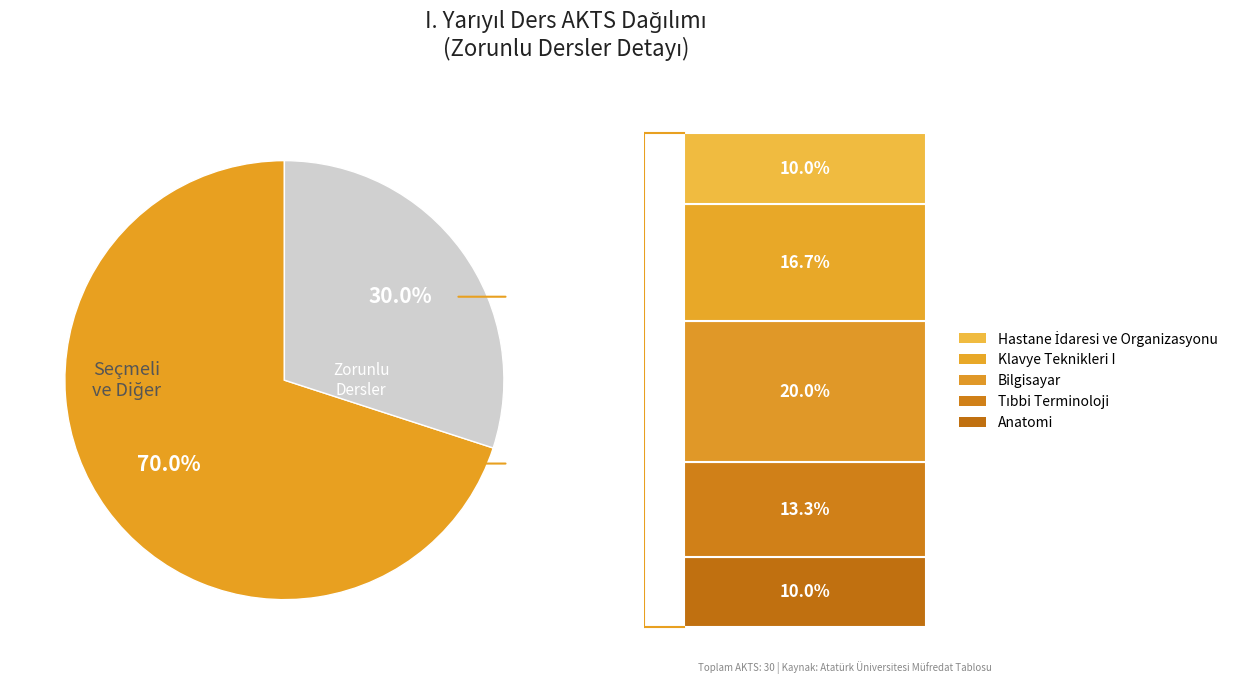

Is there any slice that represents more than half of the pie?

Yes